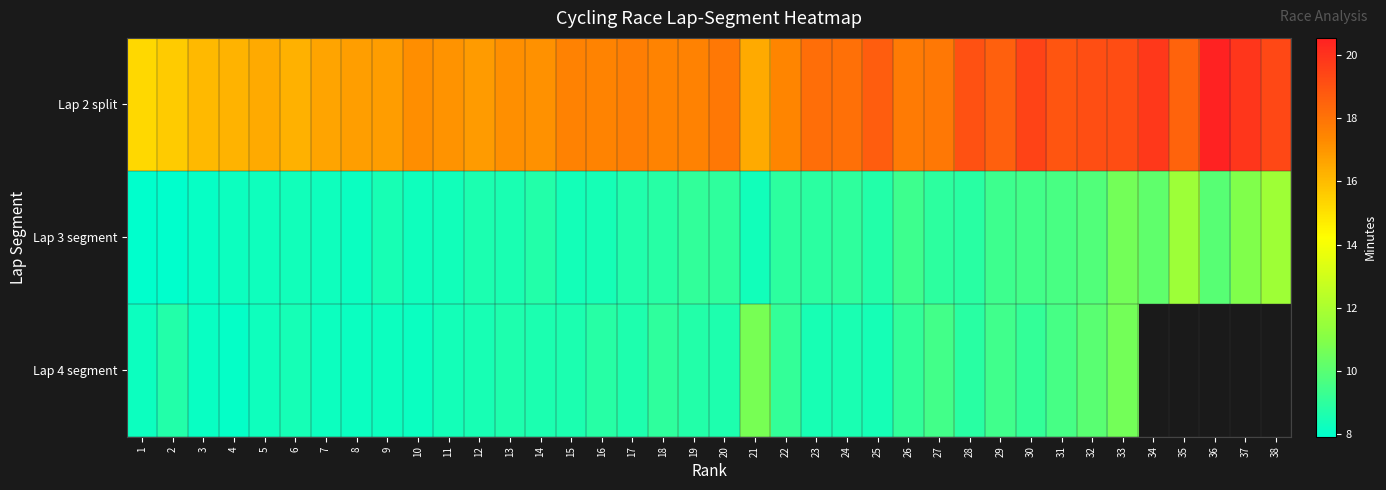

The Lap 3 segment series shows 6.2 at 20. True or false?

False